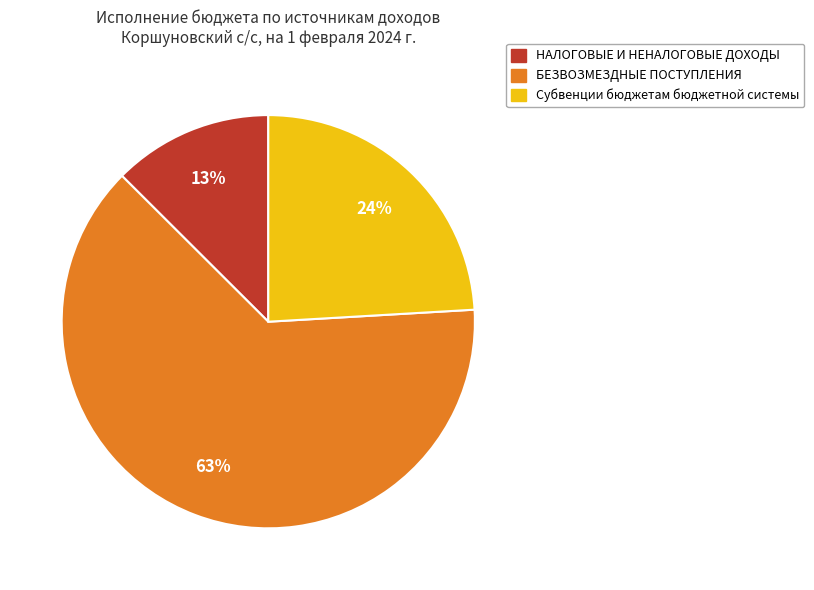

The БЕЗВОЗМЕЗДНЫЕ ПОСТУПЛЕНИЯ slice represents 63% of the pie. True or false?

True